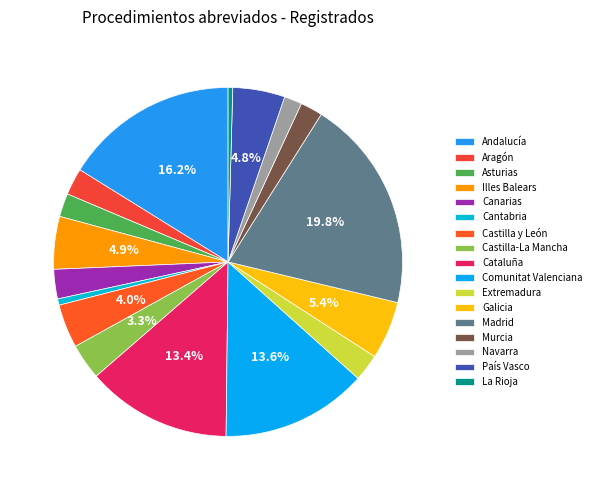

What is the change in value from Navarra to La Rioja?

-203